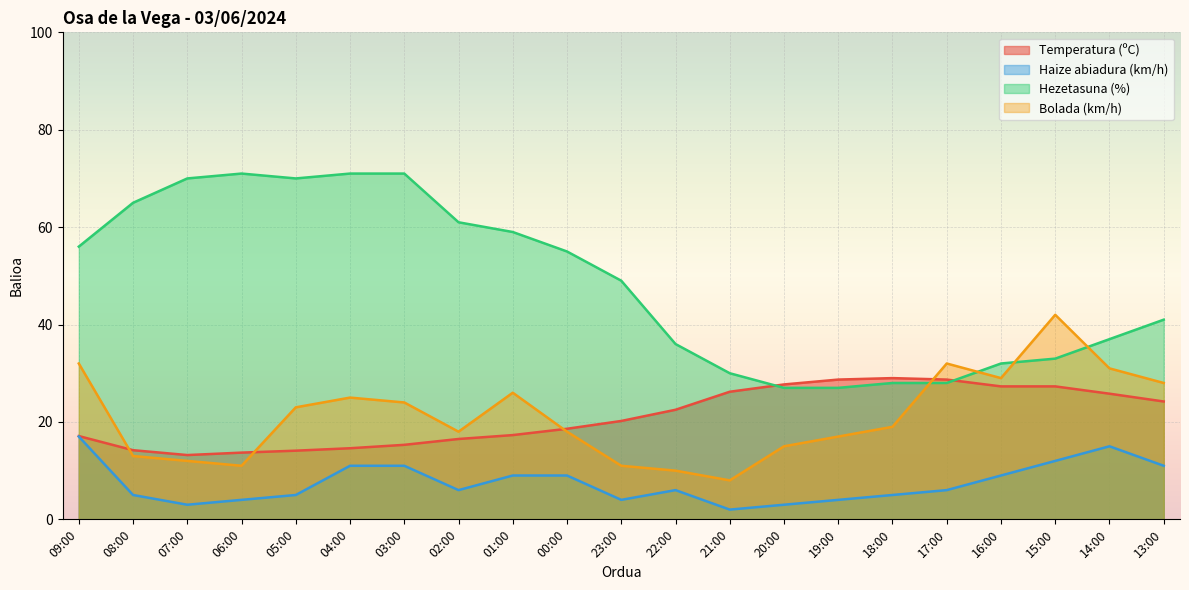

Reading right to left, list all the values displayed in this chart.

Temperatura (ºC): 13:00=24.2	14:00=25.8	15:00=27.3	16:00=27.3	17:00=28.7	18:00=29.0	19:00=28.7	20:00=27.7	21:00=26.2	22:00=22.5	23:00=20.2	00:00=18.6	01:00=17.3	02:00=16.5	03:00=15.3	04:00=14.6	05:00=14.1	06:00=13.7	07:00=13.2	08:00=14.2	09:00=17.1
Haize abiadura (km/h): 13:00=11.0	14:00=15.0	15:00=12.0	16:00=9.0	17:00=6.0	18:00=5.0	19:00=4.0	20:00=3.0	21:00=2.0	22:00=6.0	23:00=4.0	00:00=9.0	01:00=9.0	02:00=6.0	03:00=11.0	04:00=11.0	05:00=5.0	06:00=4.0	07:00=3.0	08:00=5.0	09:00=17.0
Hezetasuna (%): 13:00=41.0	14:00=37.0	15:00=33.0	16:00=32.0	17:00=28.0	18:00=28.0	19:00=27.0	20:00=27.0	21:00=30.0	22:00=36.0	23:00=49.0	00:00=55.0	01:00=59.0	02:00=61.0	03:00=71.0	04:00=71.0	05:00=70.0	06:00=71.0	07:00=70.0	08:00=65.0	09:00=56.0
Bolada (km/h): 13:00=28.0	14:00=31.0	15:00=42.0	16:00=29.0	17:00=32.0	18:00=19.0	19:00=17.0	20:00=15.0	21:00=8.0	22:00=10.0	23:00=11.0	00:00=18.0	01:00=26.0	02:00=18.0	03:00=24.0	04:00=25.0	05:00=23.0	06:00=11.0	07:00=12.0	08:00=13.0	09:00=32.0